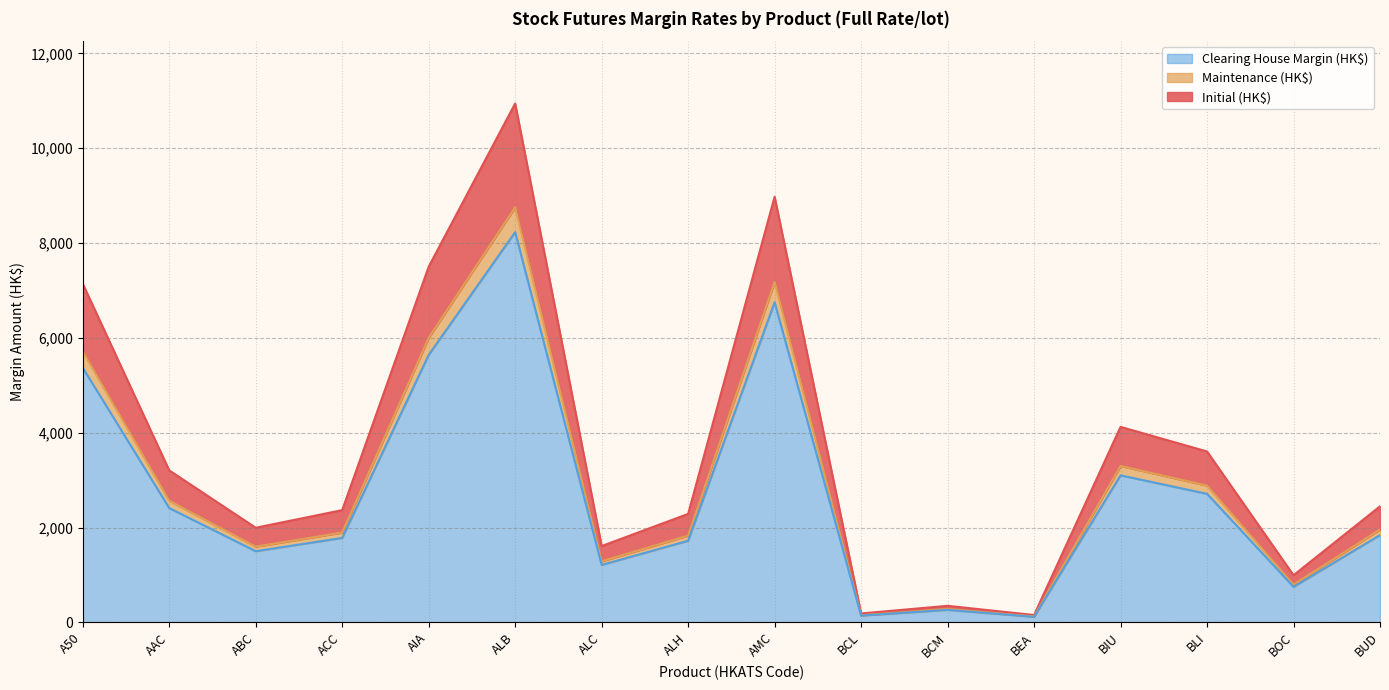

True or false: Clearing House Margin (HK$) and Maintenance (HK$) cross at least once.

False